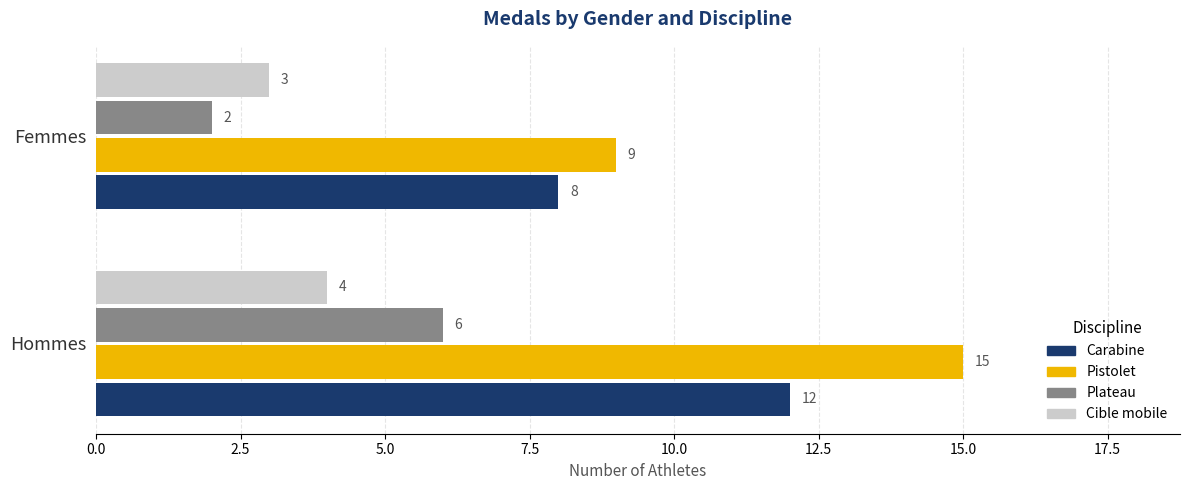

What is the average value of the Pistolet series?

12